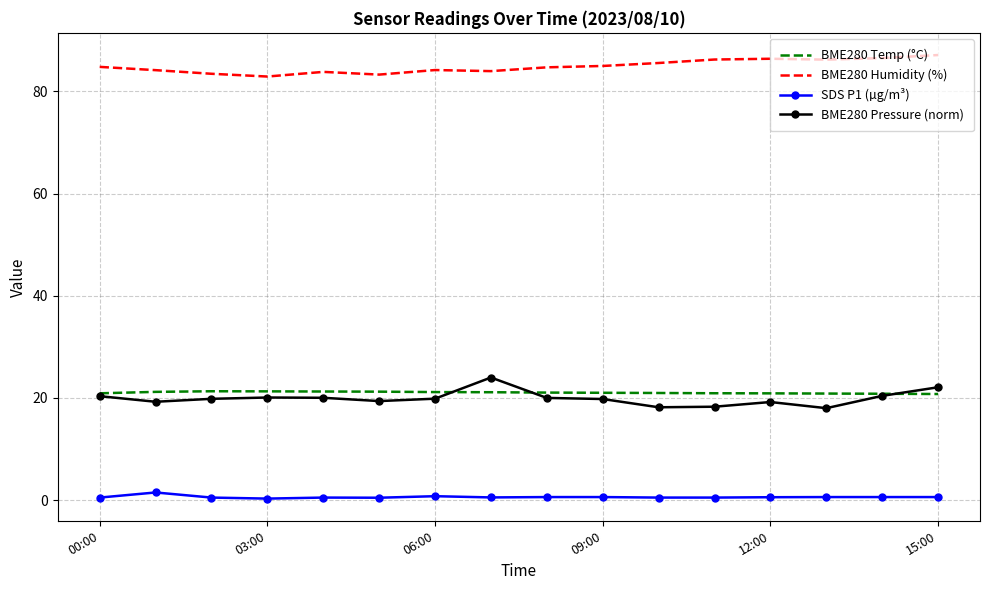

Which series has the largest total across all categories?

BME280 Humidity (%)